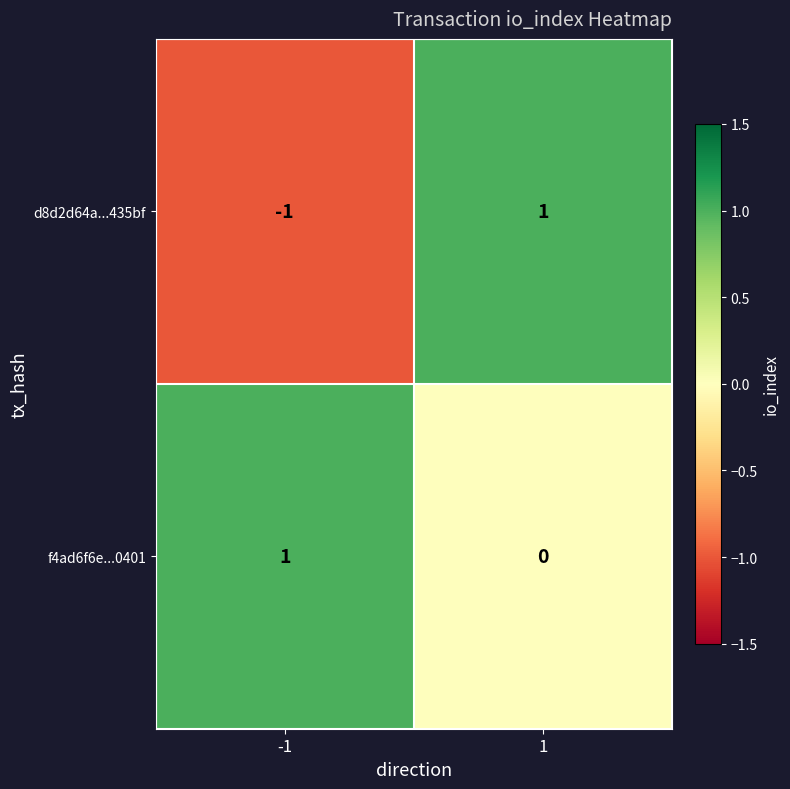

List the series in order of their overall mean, lowest first.

d8d2d64a...435bf, f4ad6f6e...0401